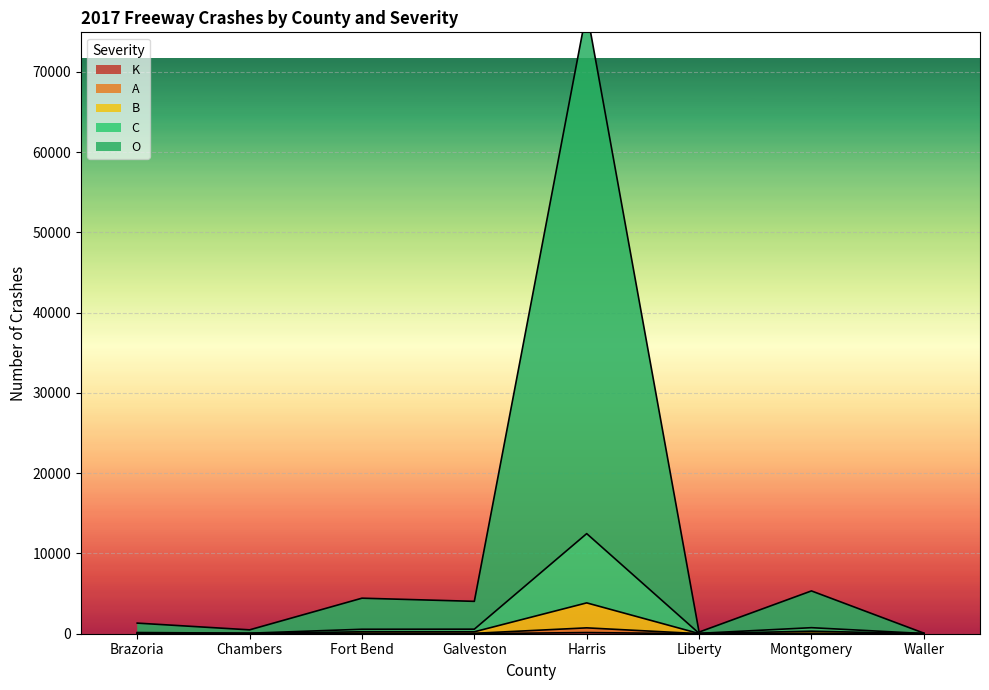

What is the average value of the K series?

23